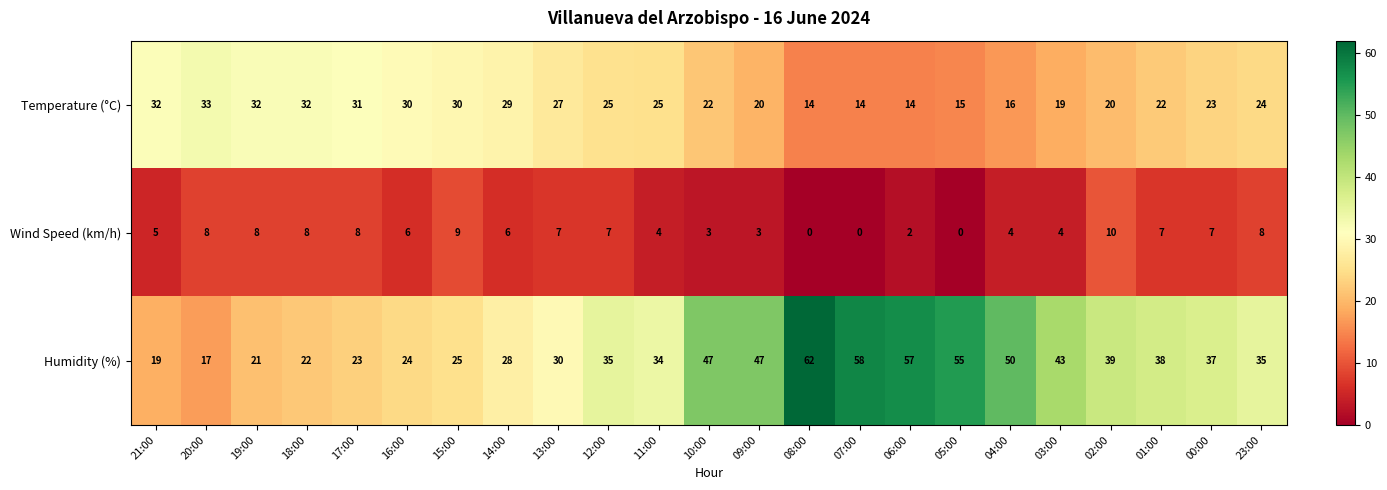

How many series are shown in this chart?

3